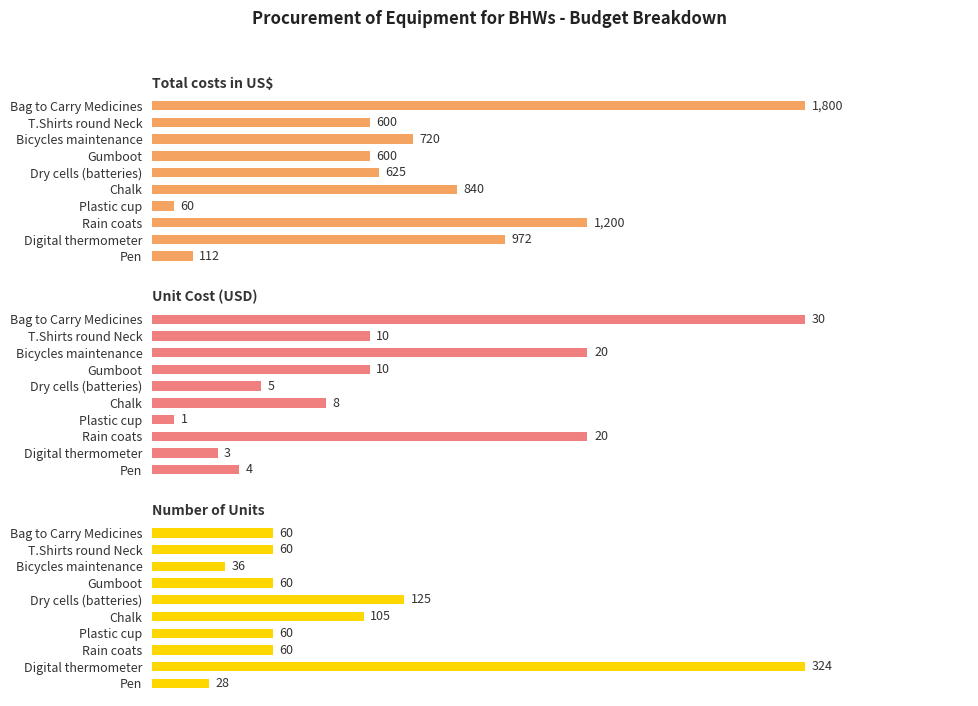

List the labels in order of Number of Units value, smallest first.

9, 2, 0, 1, 3, 6, 7, 5, 4, 8